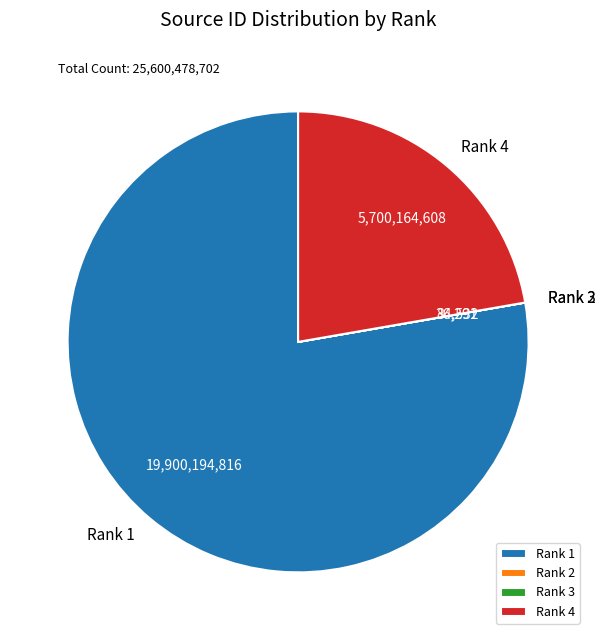

True or false: Rank 4 accounts for 14% of the total.

False